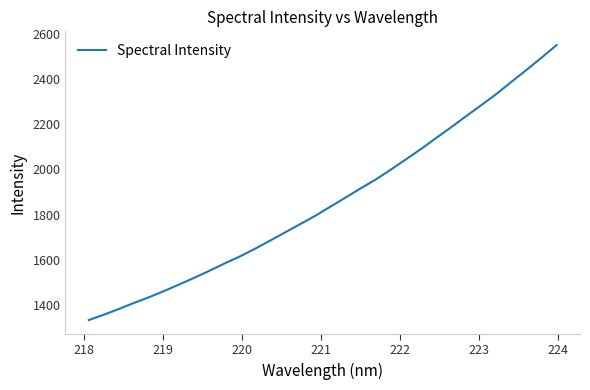

What is the difference between the maximum and minimum values?

1217.6